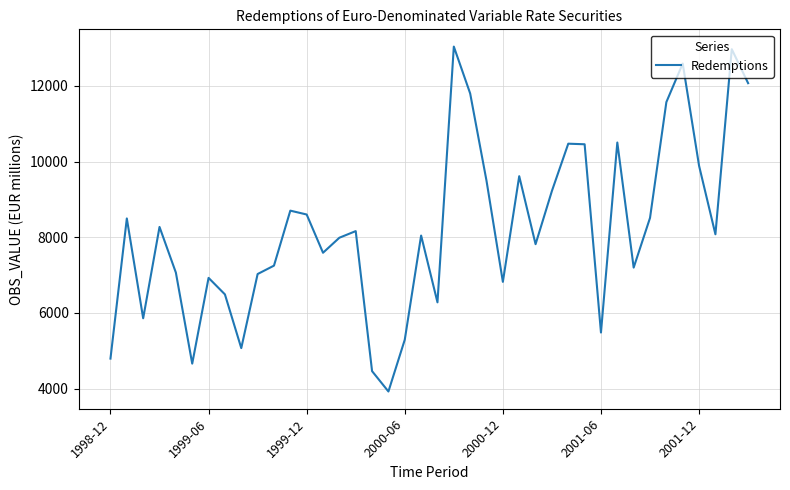

Does the chart have visible grid lines?

Yes